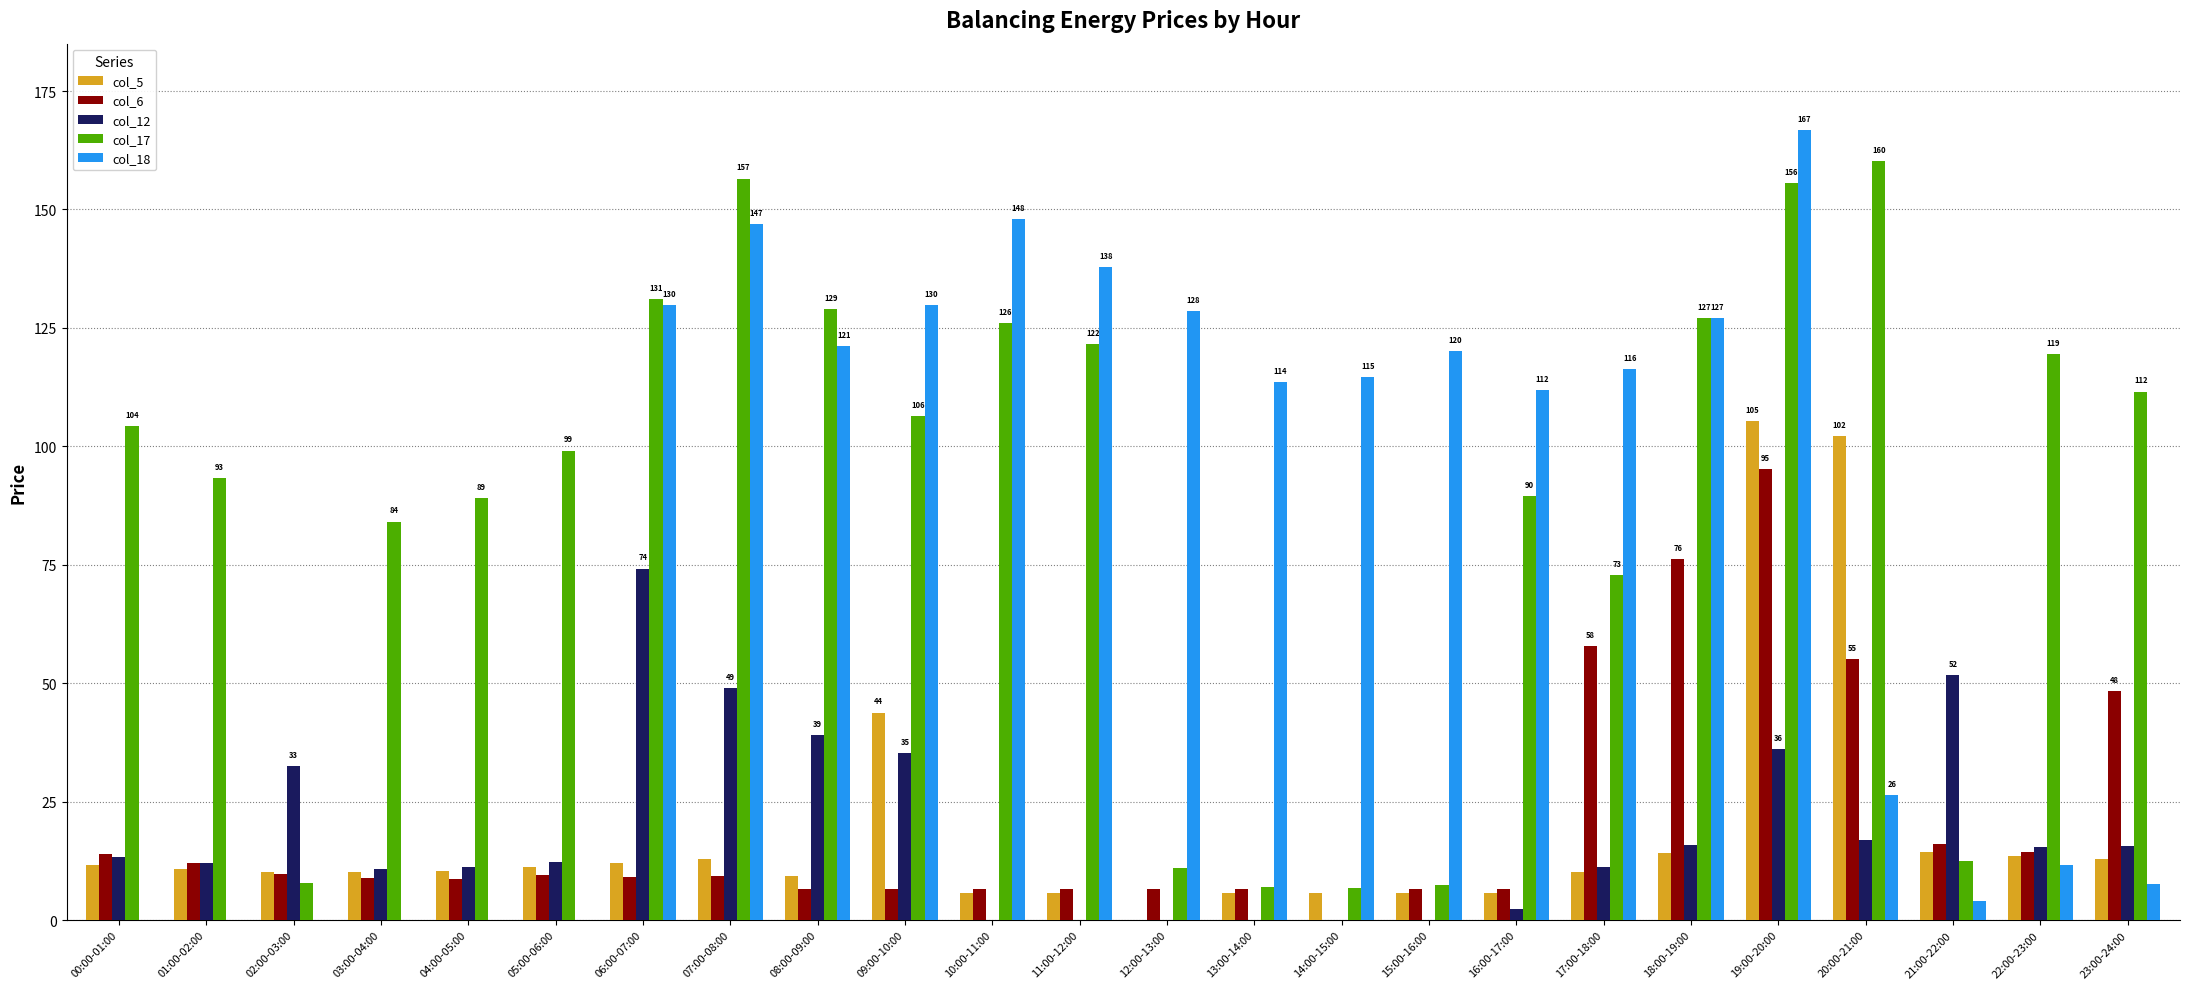

What is the sum of the col_12 values at 20:00-21:00 and 22:00-23:00?

32.4